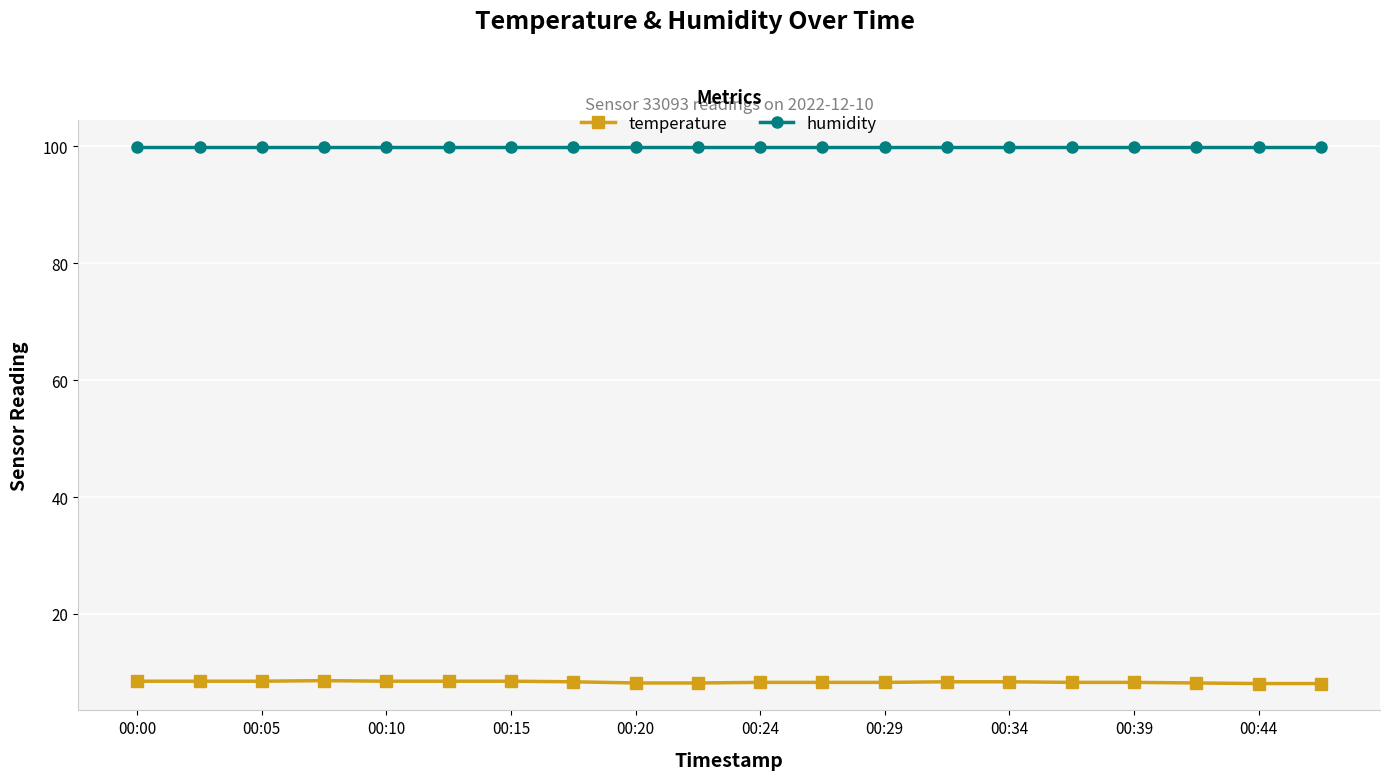

What are all the series names shown in the legend?

temperature, humidity